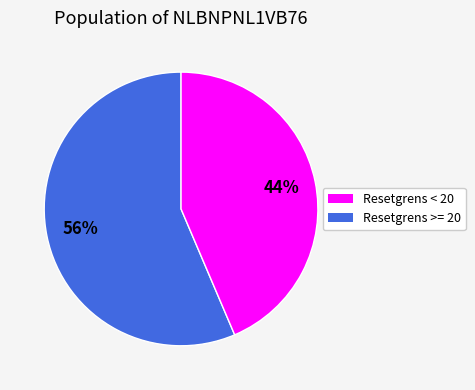

Is there any slice that represents more than half of the pie?

Yes